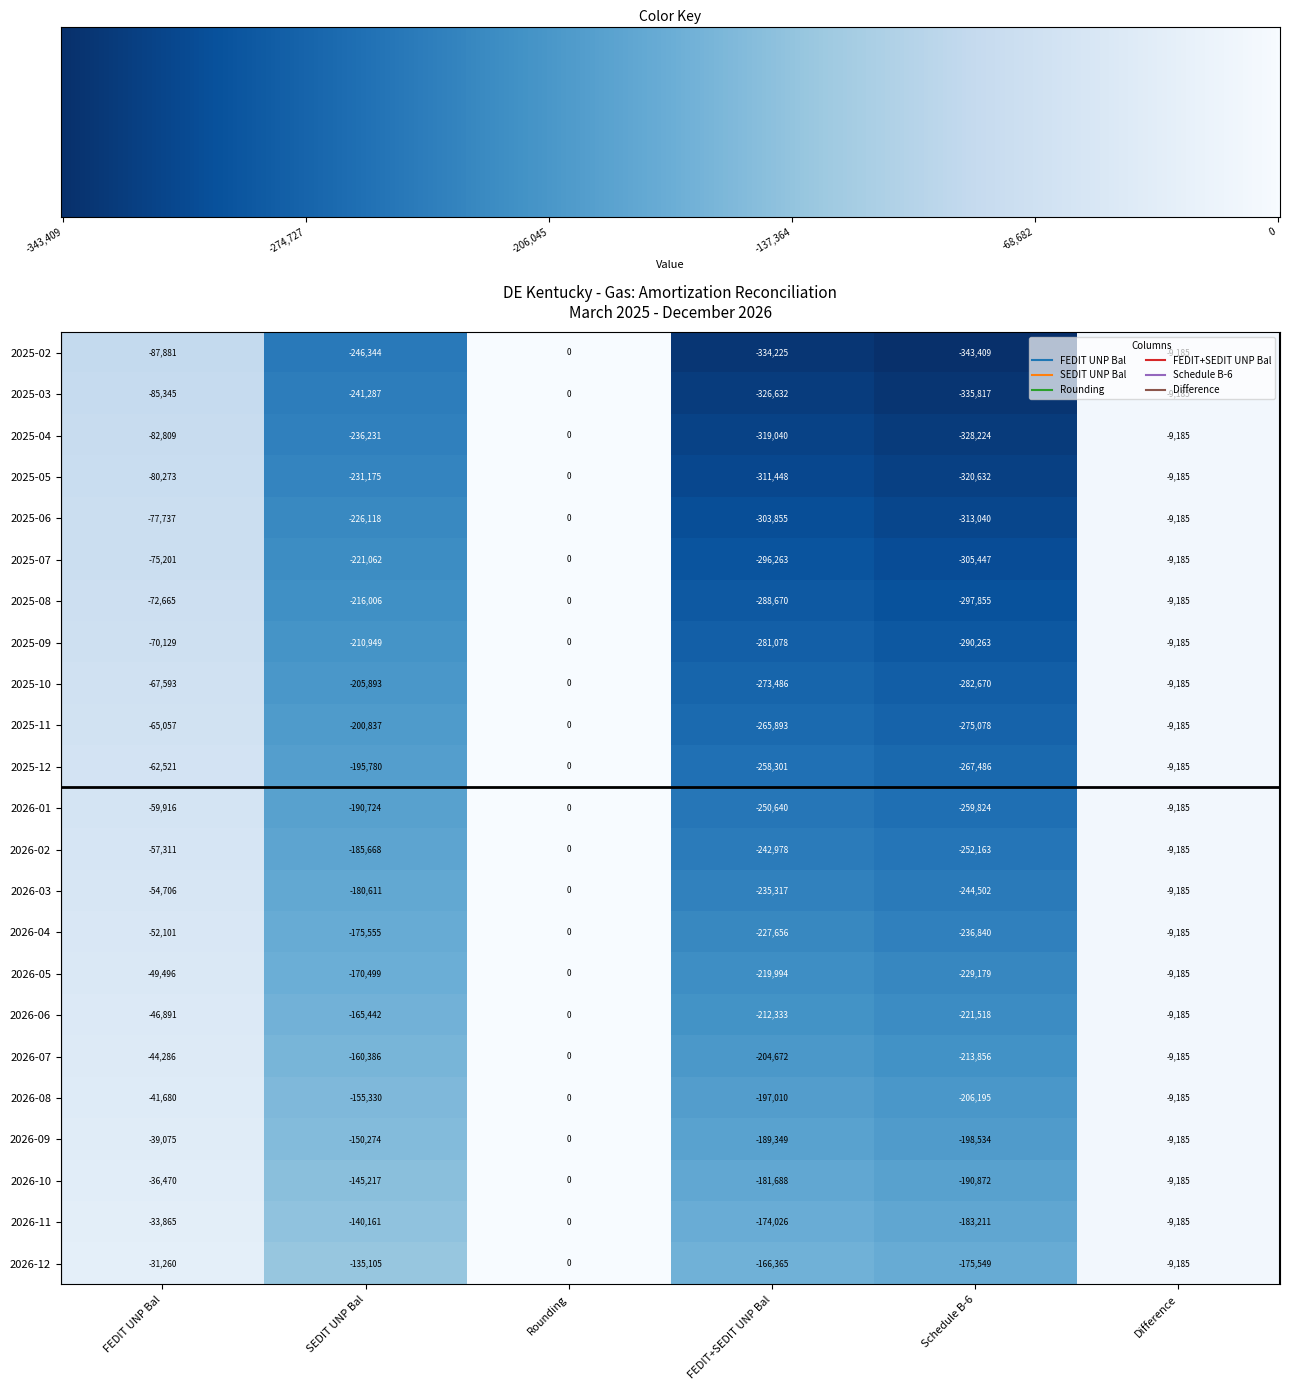

What is the average value of the 2025-06 series?

-154989